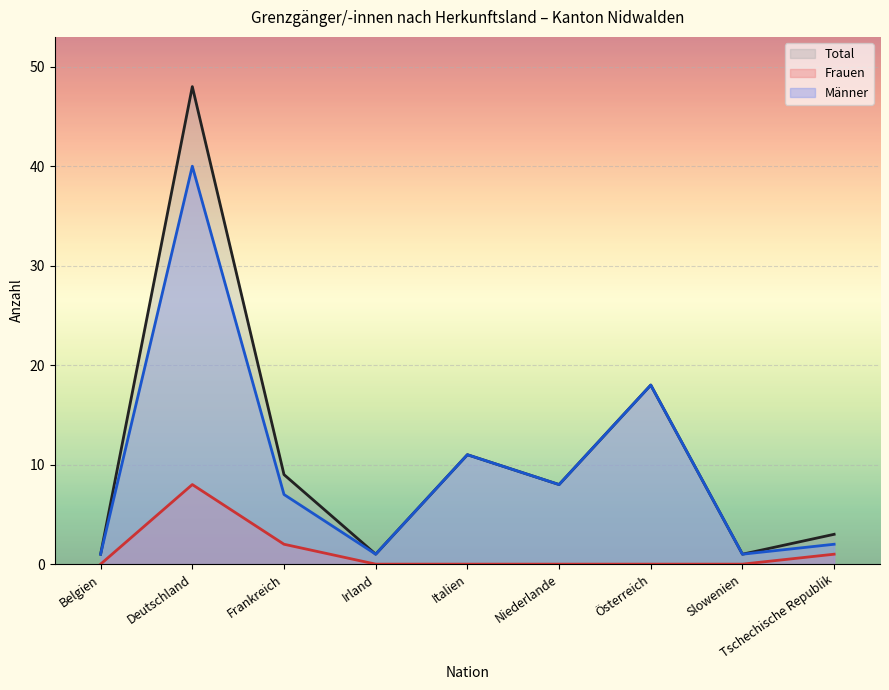

Which series has the largest total across all categories?

Total